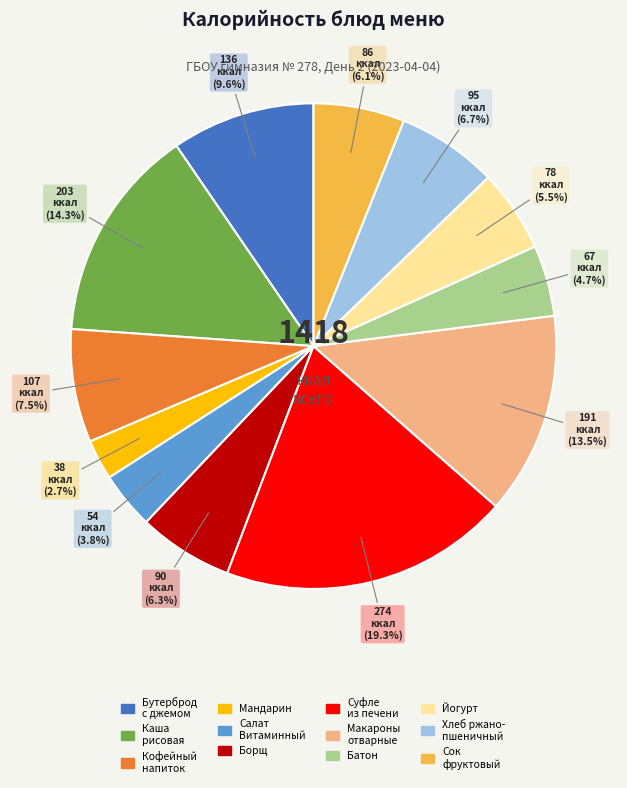

Does any single category account for the majority?

No